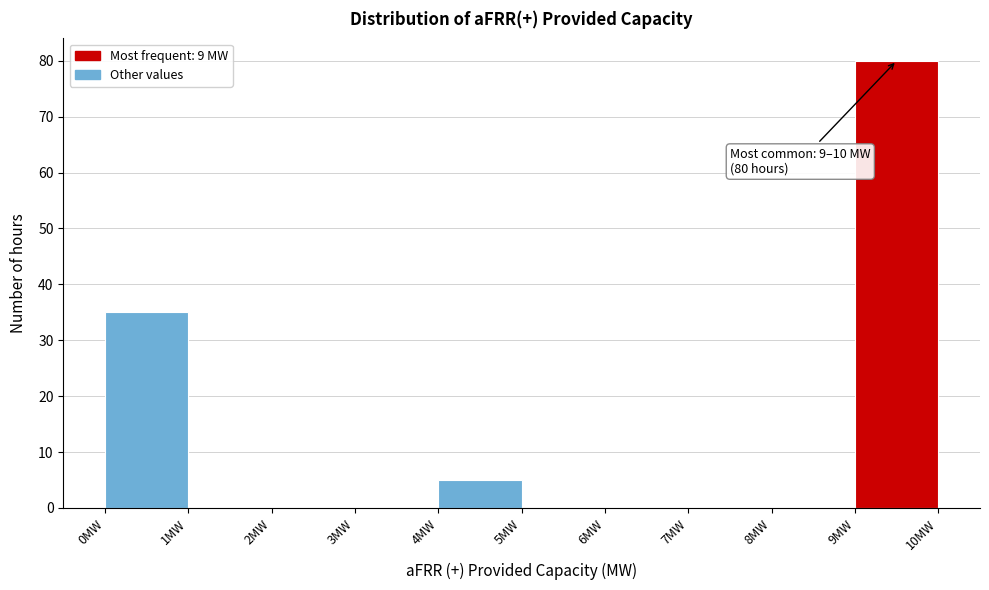

Which range on the x-axis has the tallest bar?

9 to 10